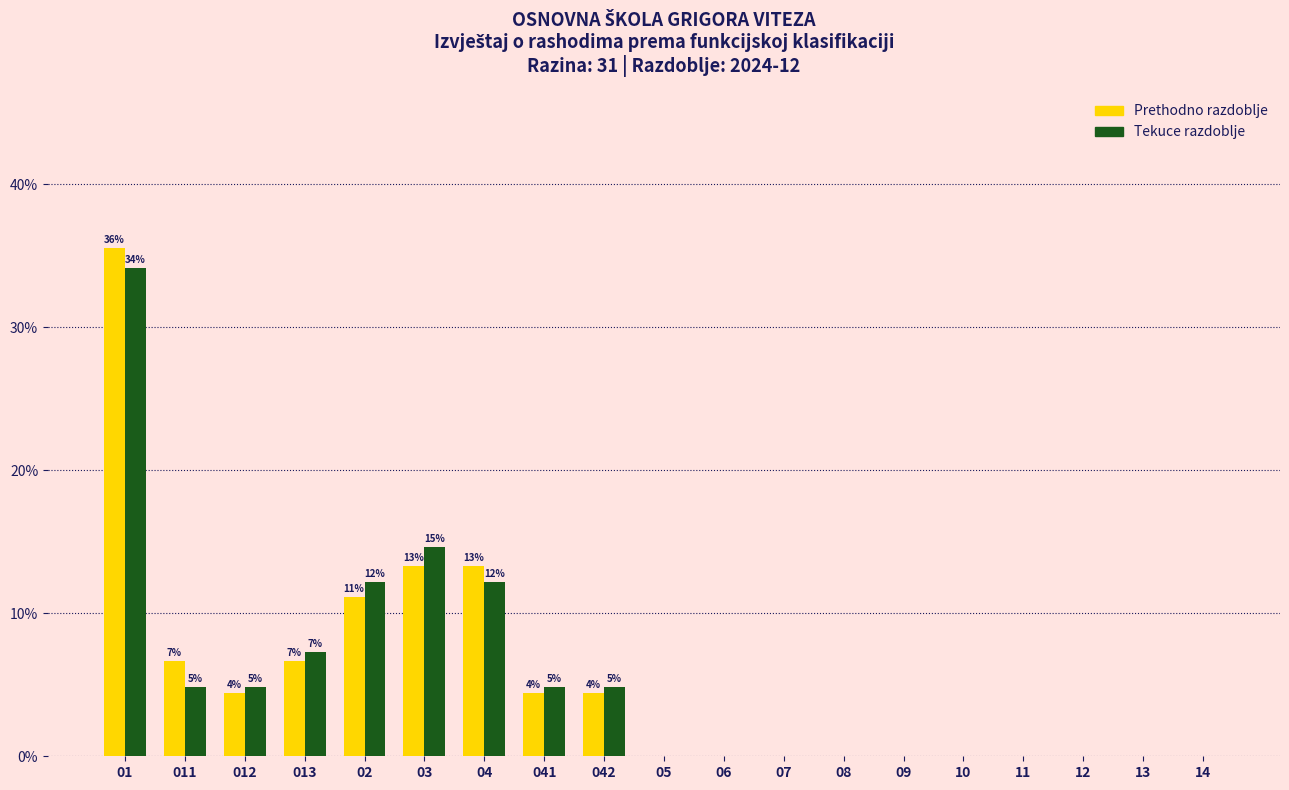

What is the sum of all Tekuce razdoblje values?

100.0